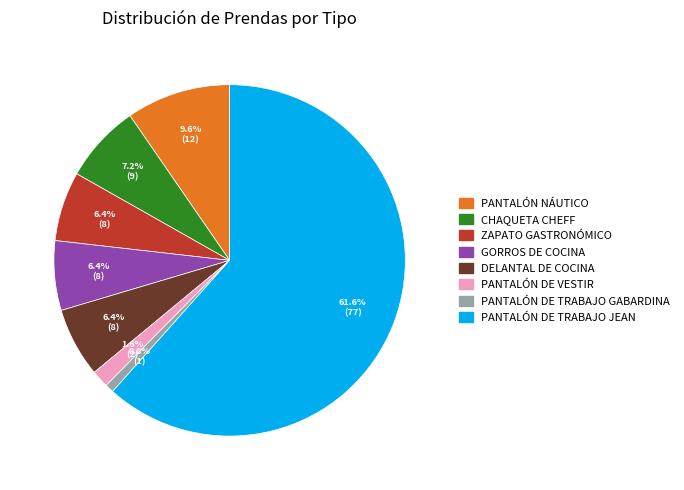

Combined, what portion of the pie is PANTALÓN DE VESTIR and PANTALÓN DE TRABAJO GABARDINA?

2.4%